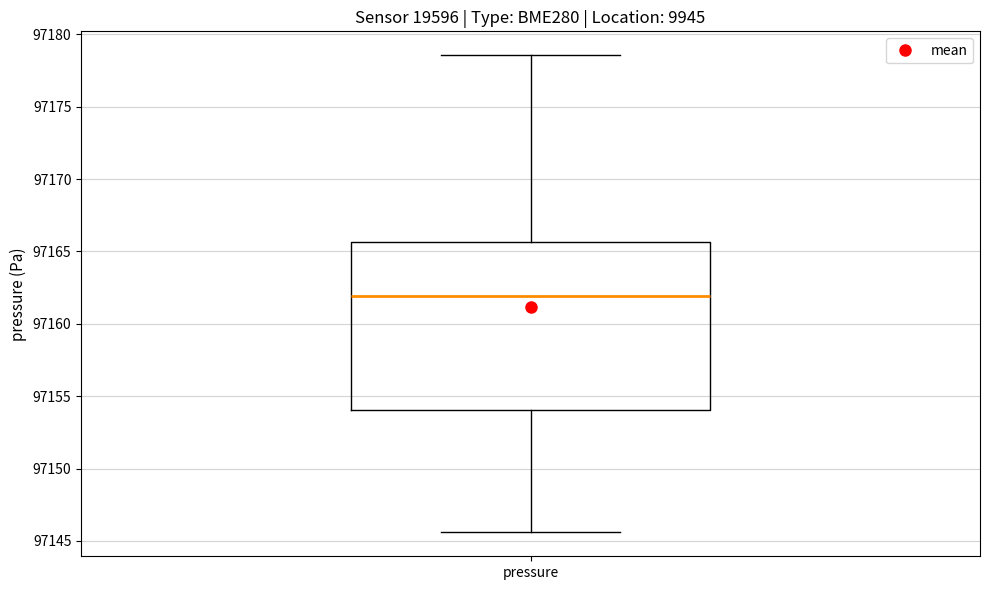

Transcribe this box plot: give where the median line is, the range the box spans, and where the two whiskers end, as read against the y-axis. The values are not printed on the chart, so give them approximately, as read against the axis.

median 97162.0, box 97154.0 to 97165.5, whiskers 97145.5 to 97178.5